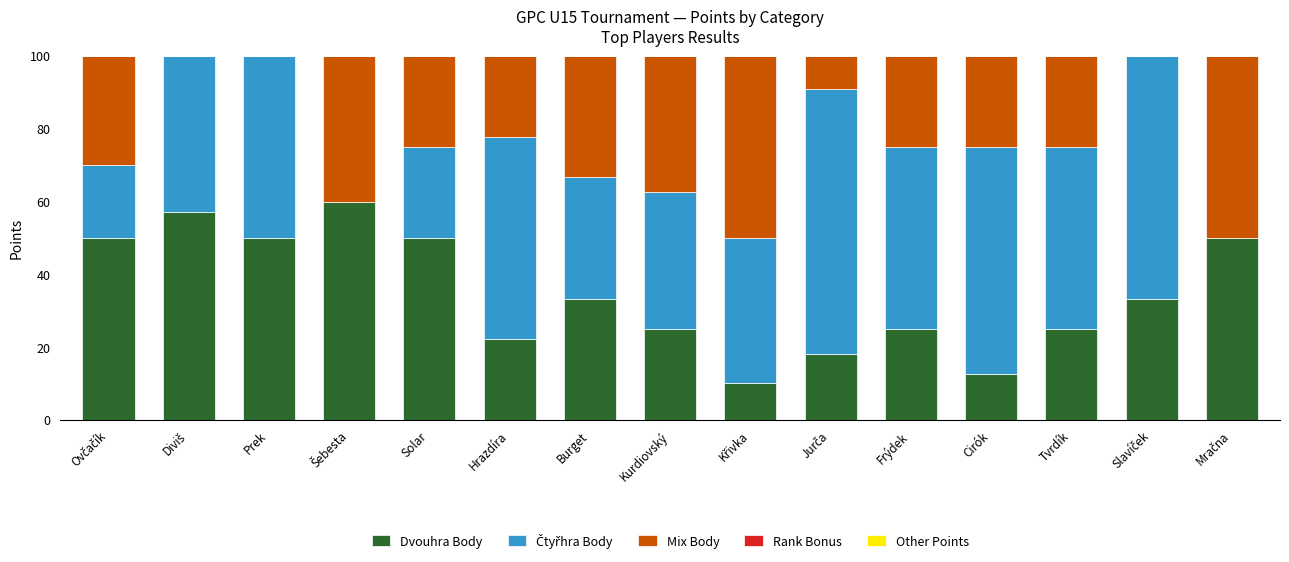

What value does the Dvouhra Body series have at Tvrdík?

25.0